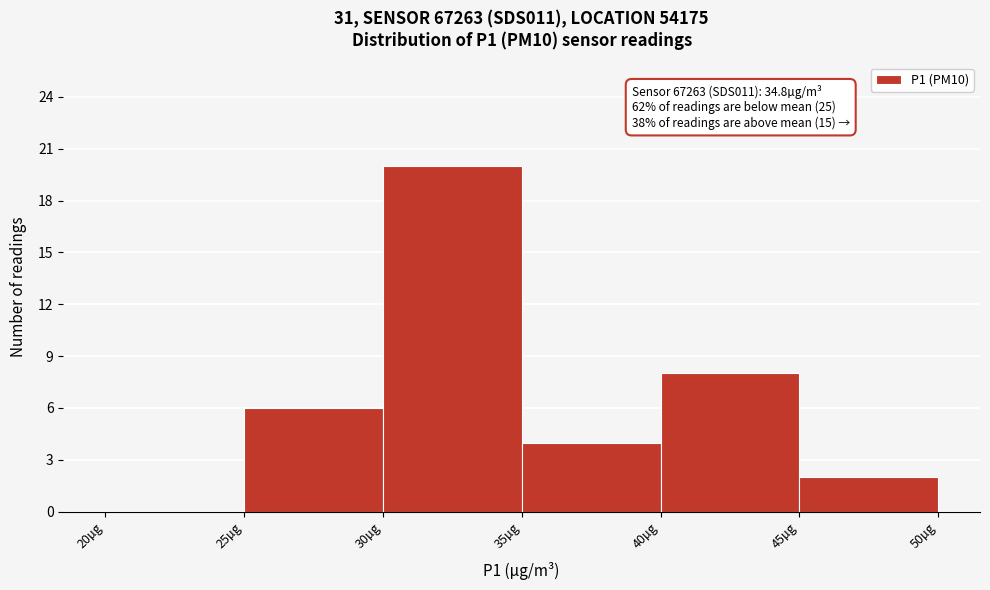

Which range on the x-axis has the tallest bar?

30 to 35